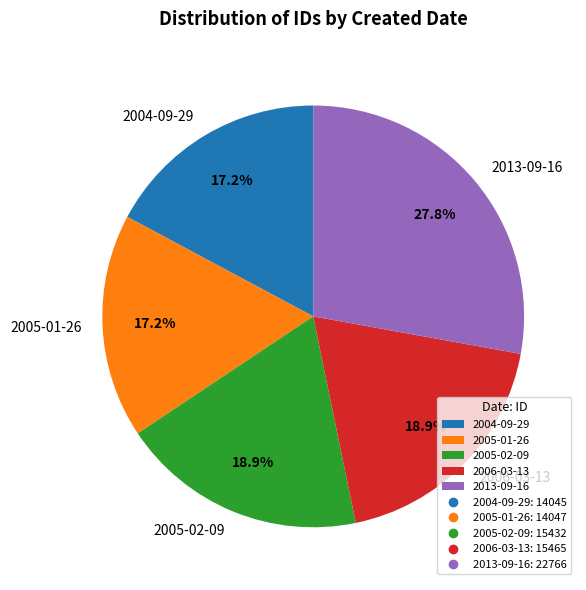

True or false: 2005-01-26 accounts for 17% of the total.

True